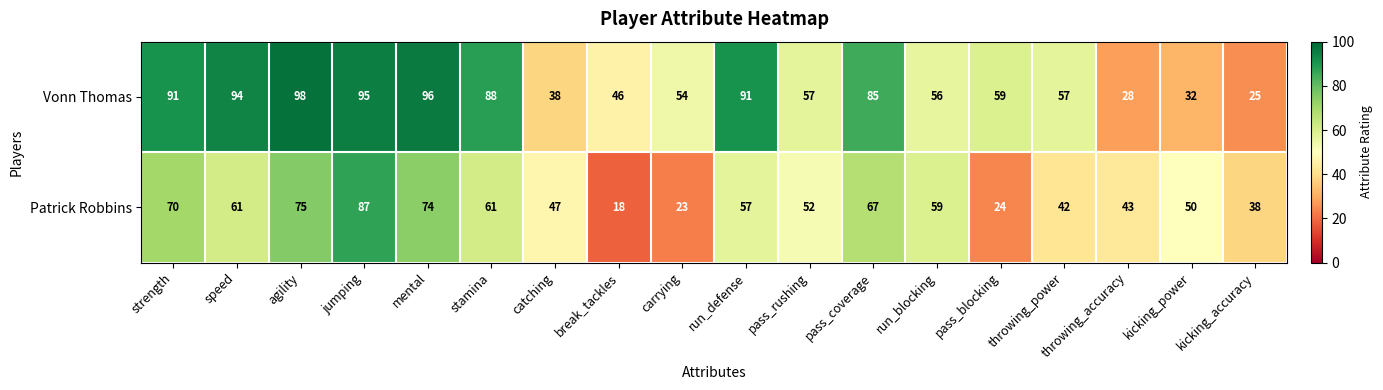

How many series are shown in this chart?

2